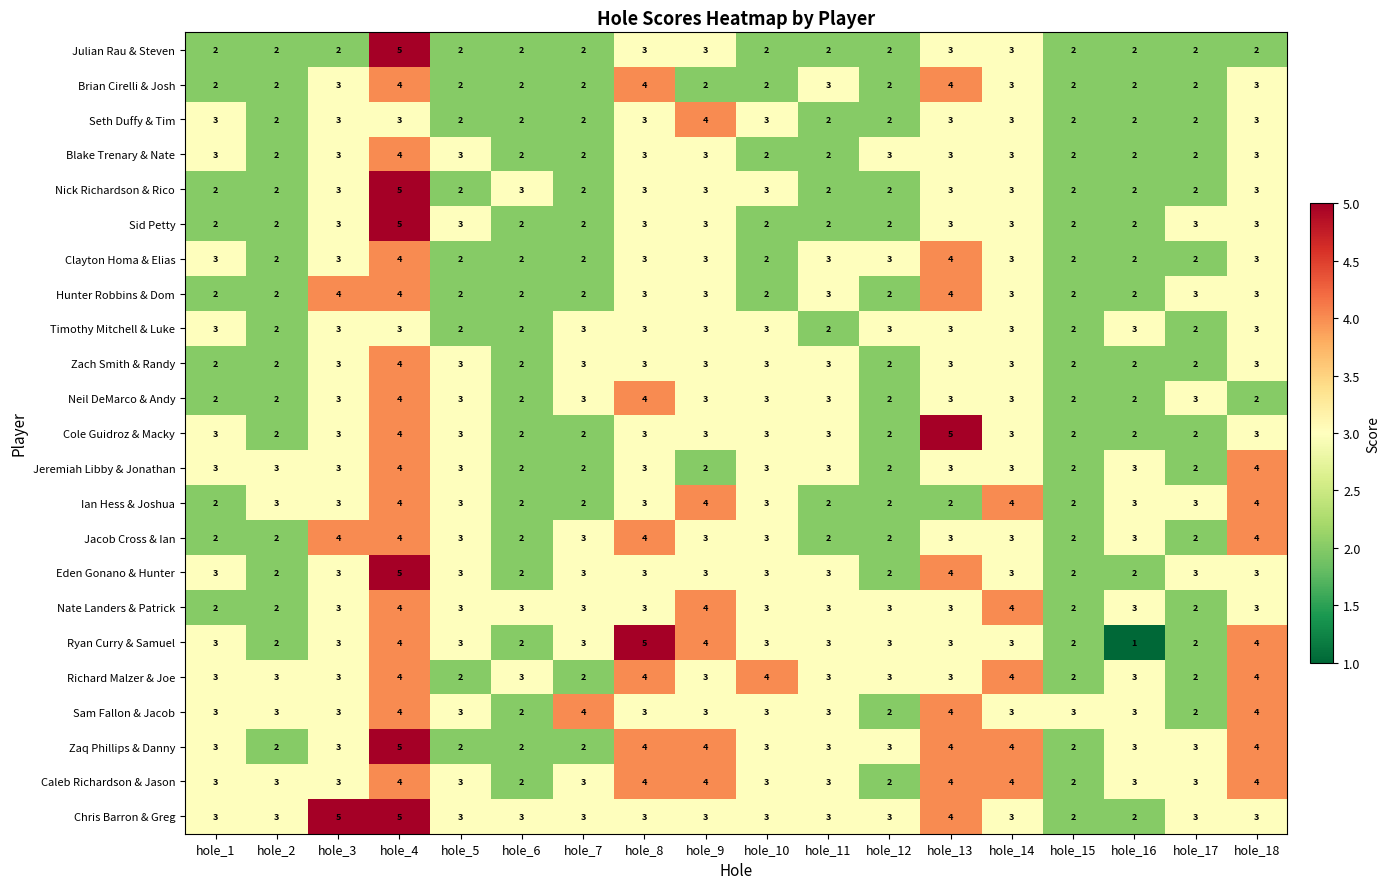

The value of Cole Guidroz & Macky at hole_5 is 3. True or false?

True